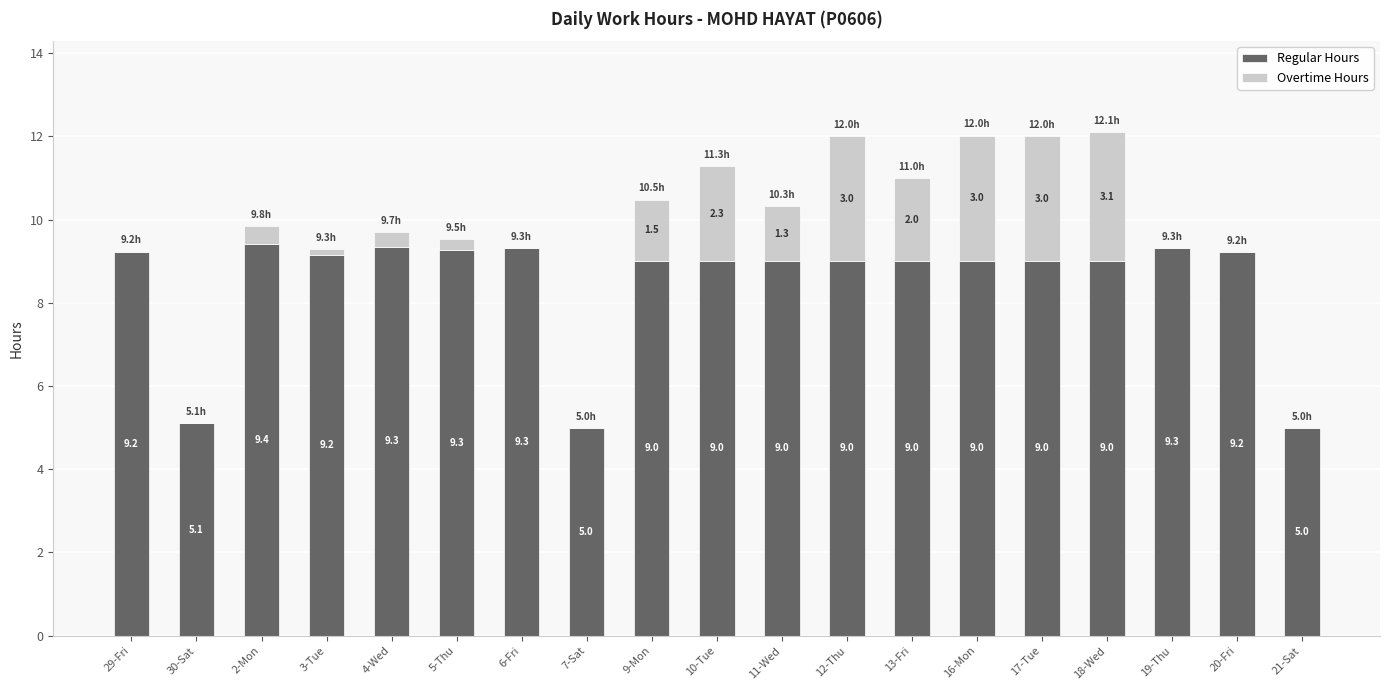

The value of Regular Hours at 11-Wed is 9.0. True or false?

True